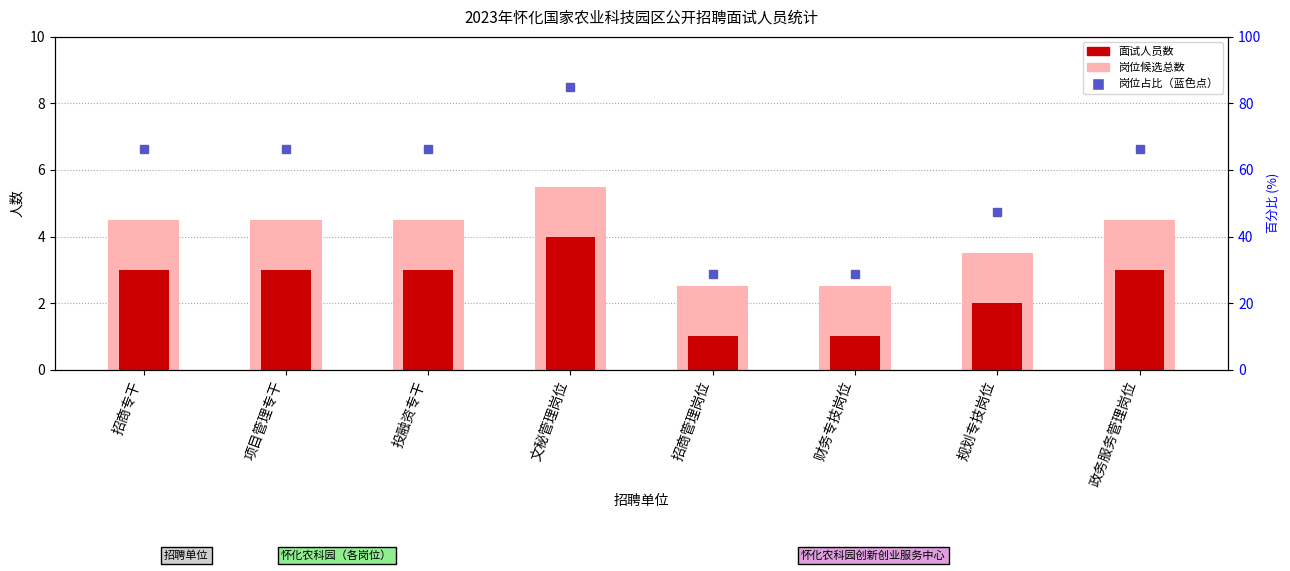

The 面试人员总数（含候补） series shows 2.5 at 财务专技岗位. True or false?

True